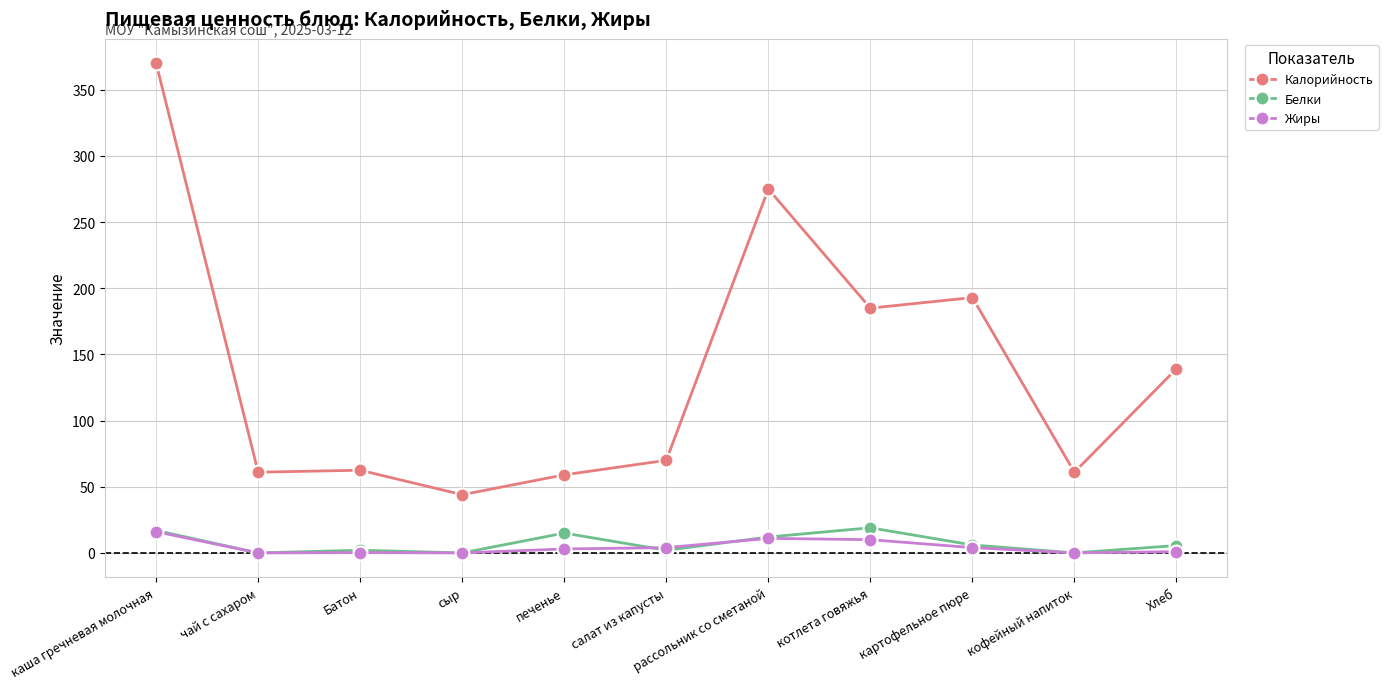

What is the label of the 3rd point from the left?

Батон